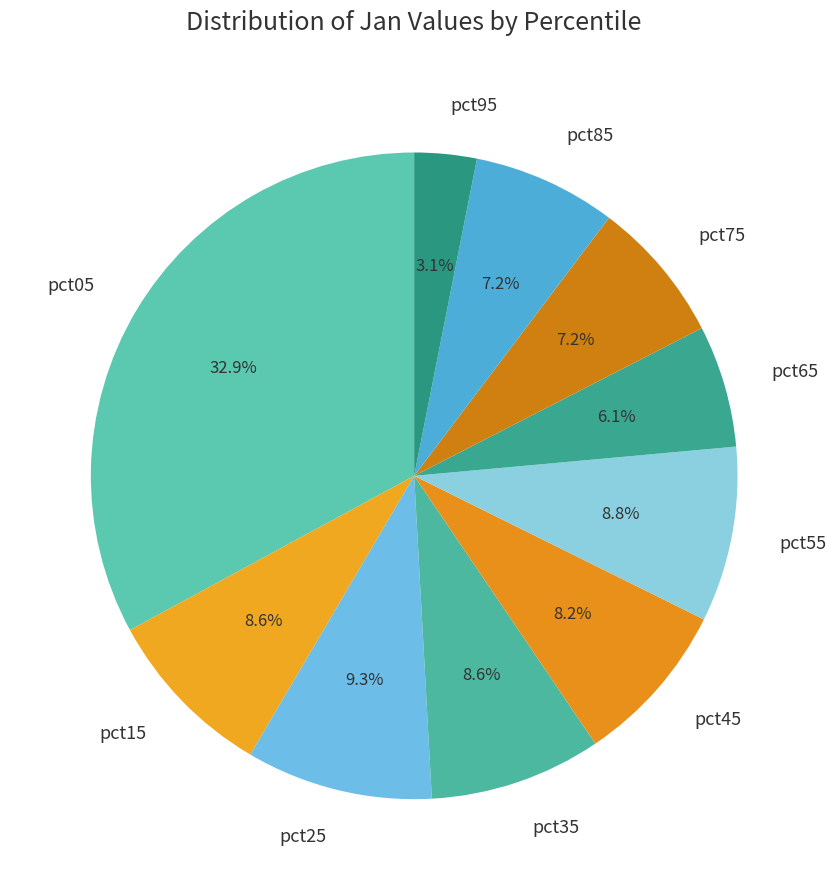

What is the largest slice in the pie chart?

pct05